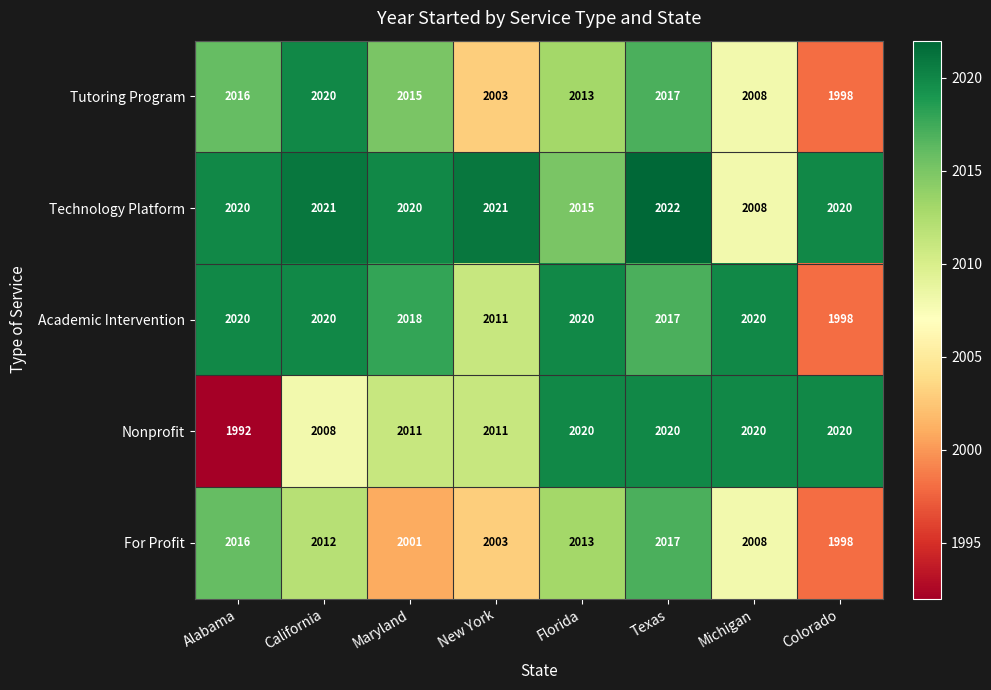

True or false: Tutoring Program has a value of 2015 at Maryland.

True